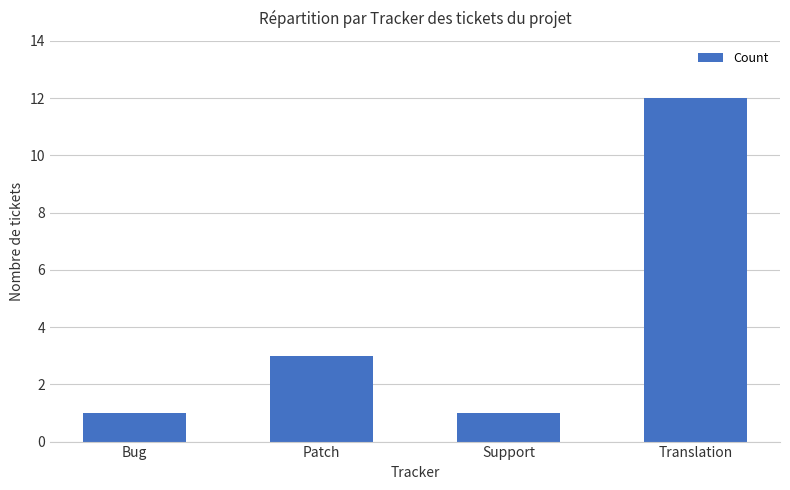

What is the greatest value displayed?

12